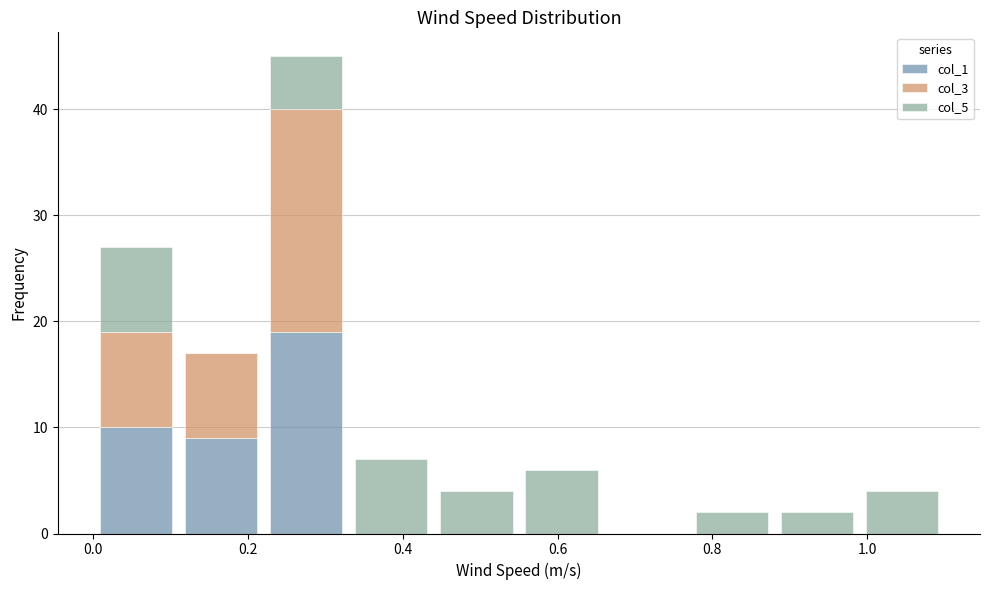

What is the total height of the stacked bar covering 0.88 to 0.99 on the x-axis? Neither the bar edges nor the heights are printed on the chart, so give them approximately, as read against the axes.

2